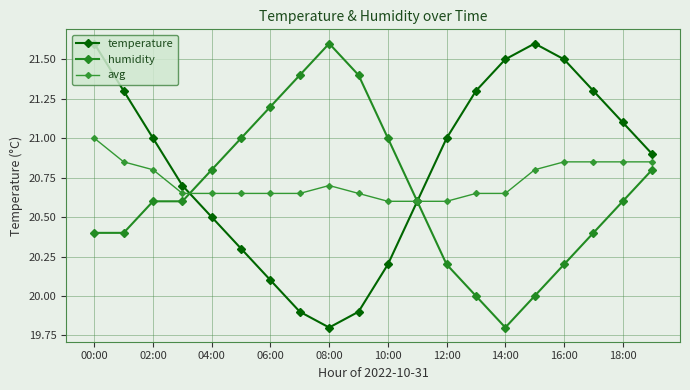

True or false: avg has more than 0 points higher than both neighbors.

True